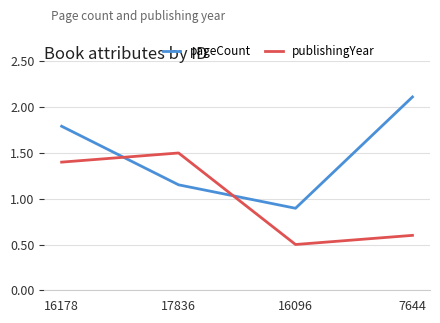

True or false: pageCount has more than 2 interior local peaks.

False